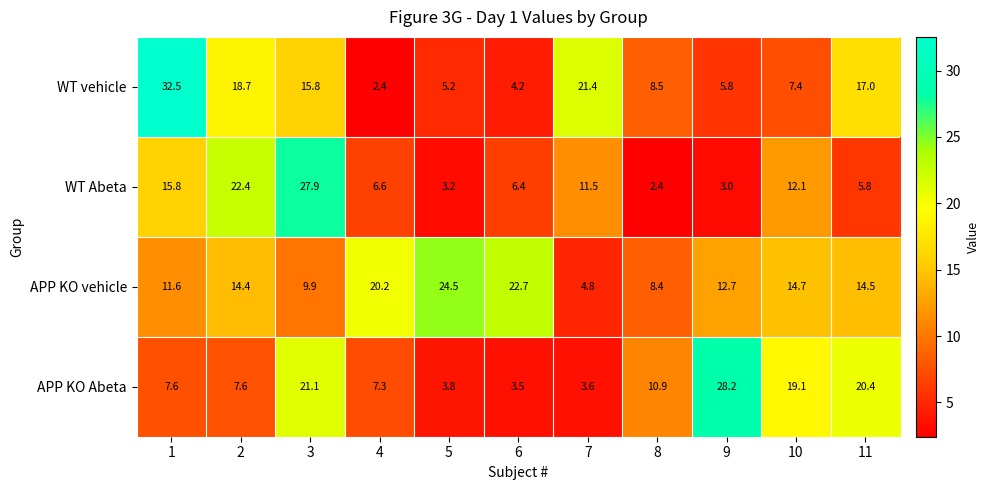

Which series has the widest spread of values?

WT vehicle